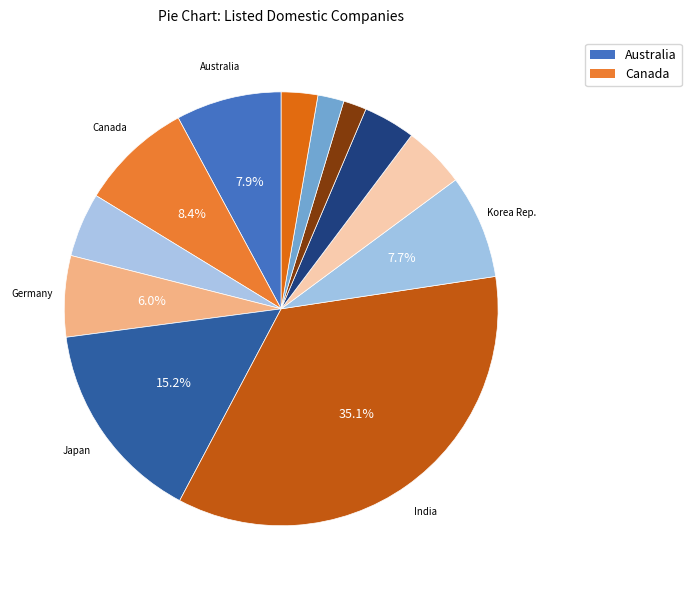

How many slices are in this pie chart?

12